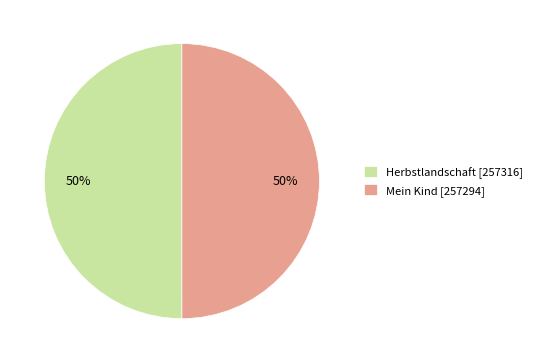

Approximately how many times larger is the value at Herbstlandschaft compared to Mein Kind?

1.0